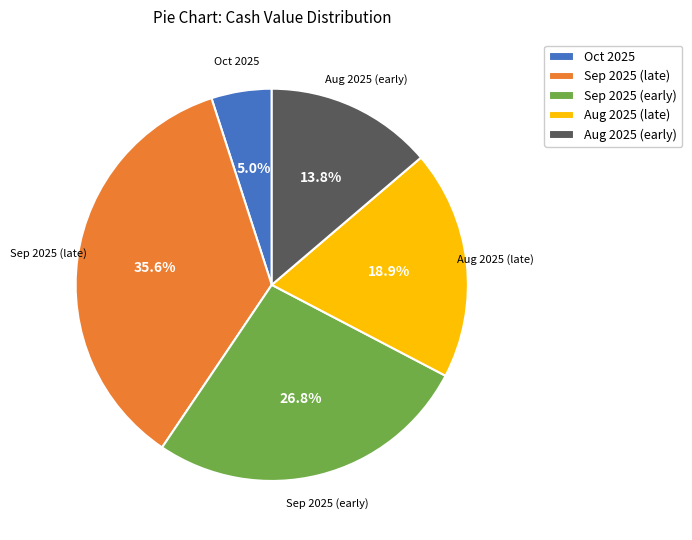

How many slices are in this pie chart?

5